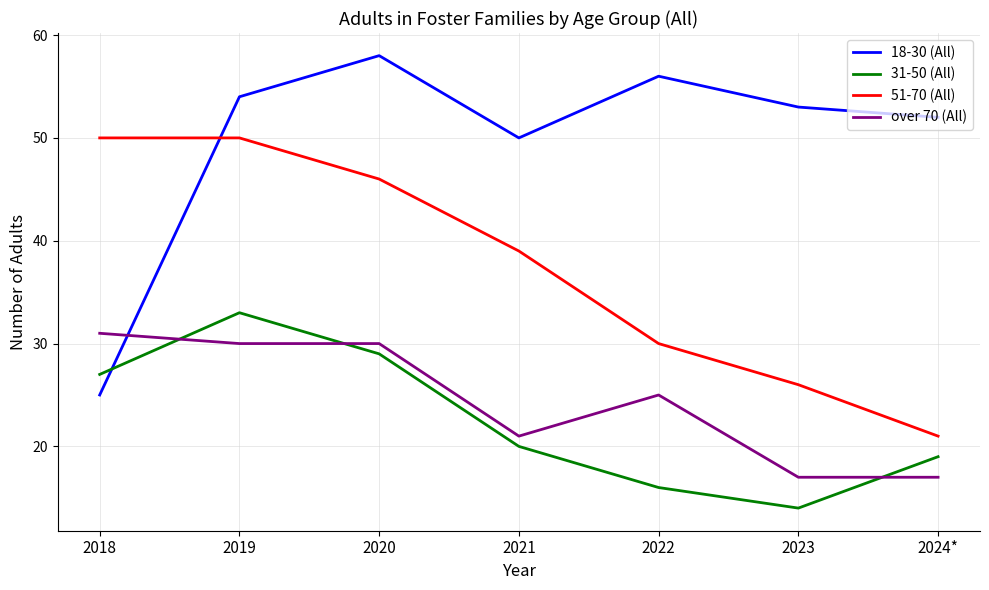

What is the difference between the second highest and second lowest values in the 51-70 (All) series?

24